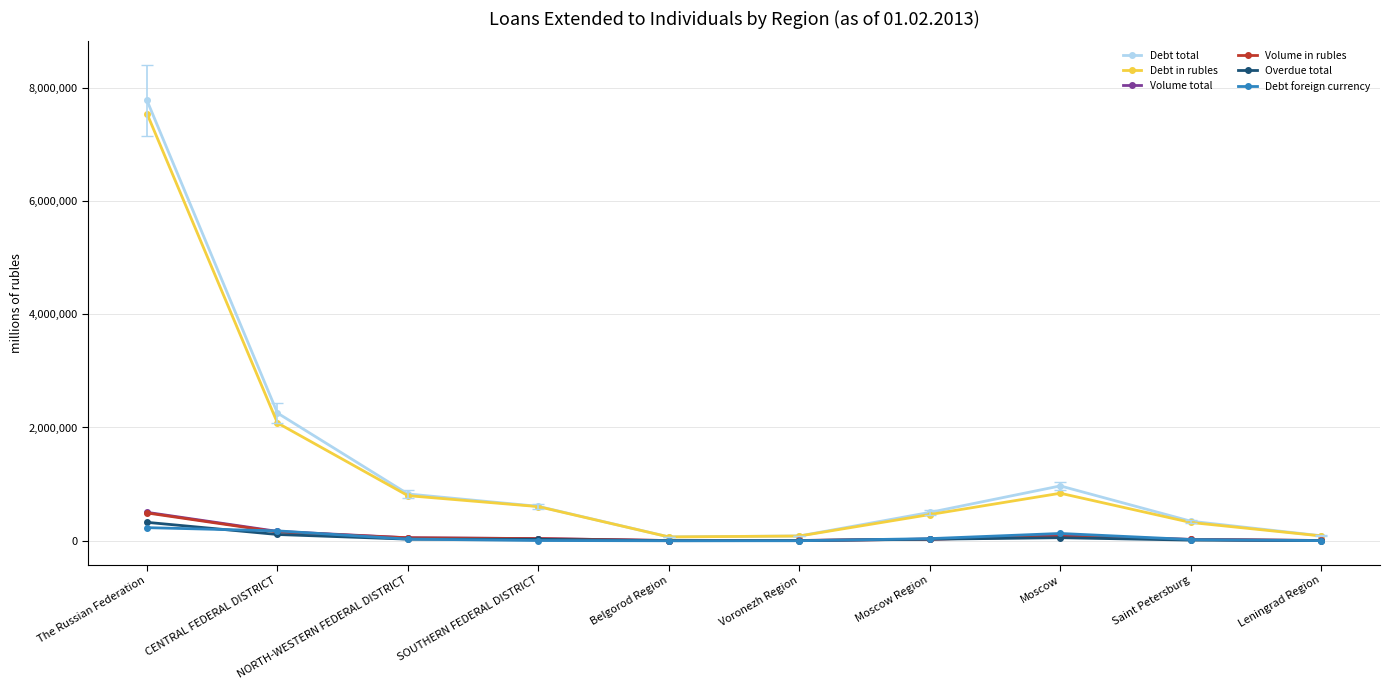

Does the chart display data point markers on the line(s)?

Yes